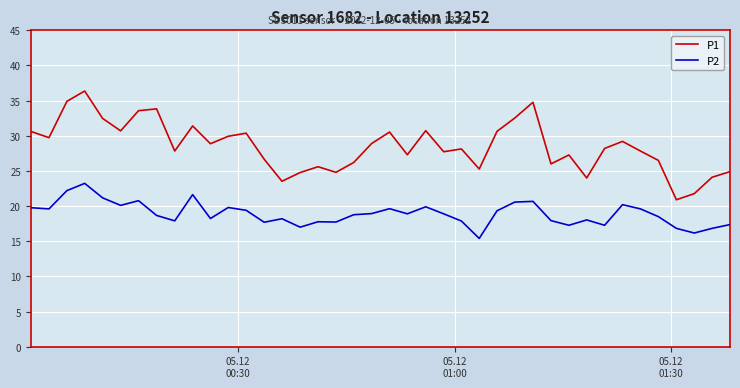

What is the difference between the maximum and minimum values in the P2 series?

7.8